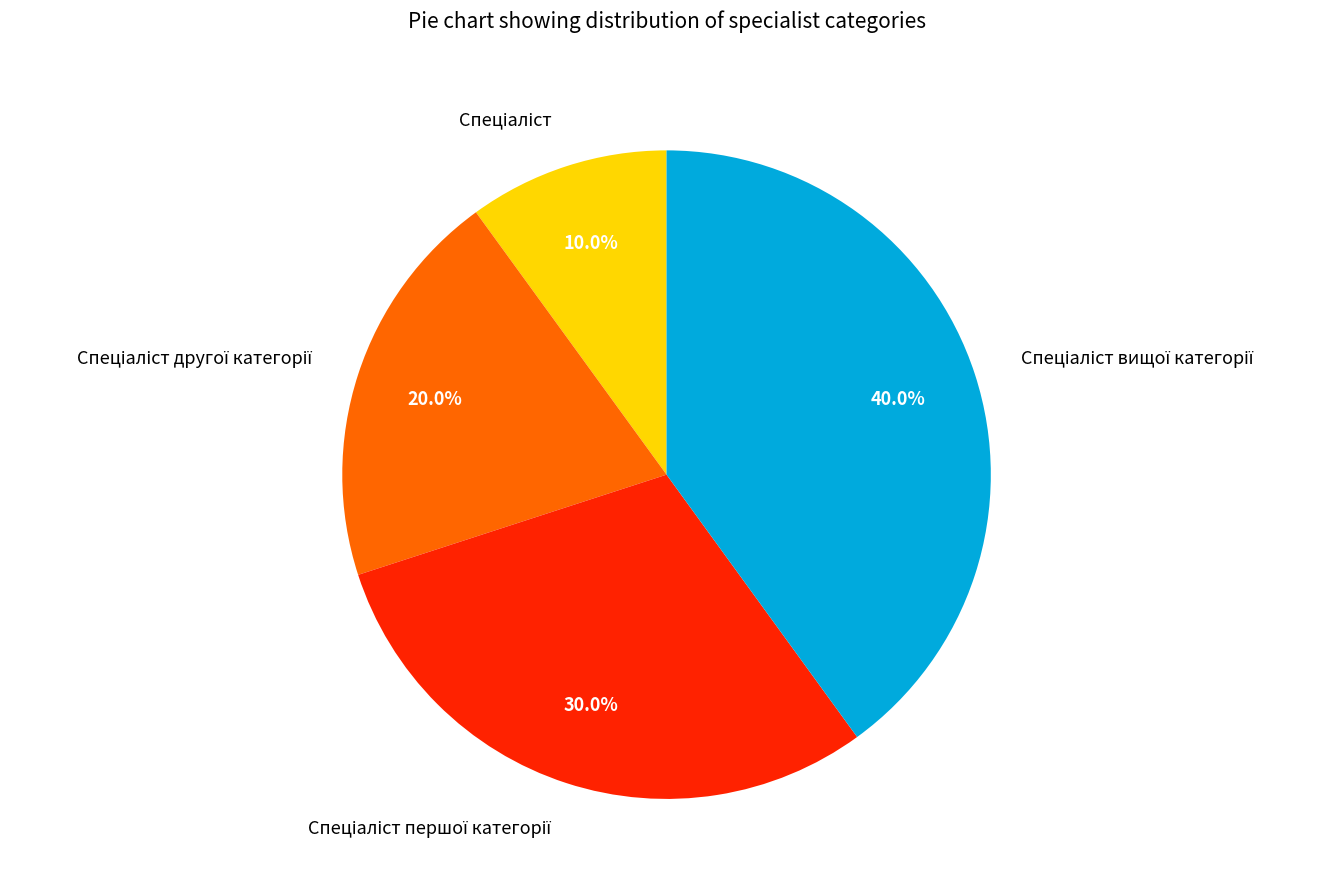

Is there a majority slice in this chart?

No